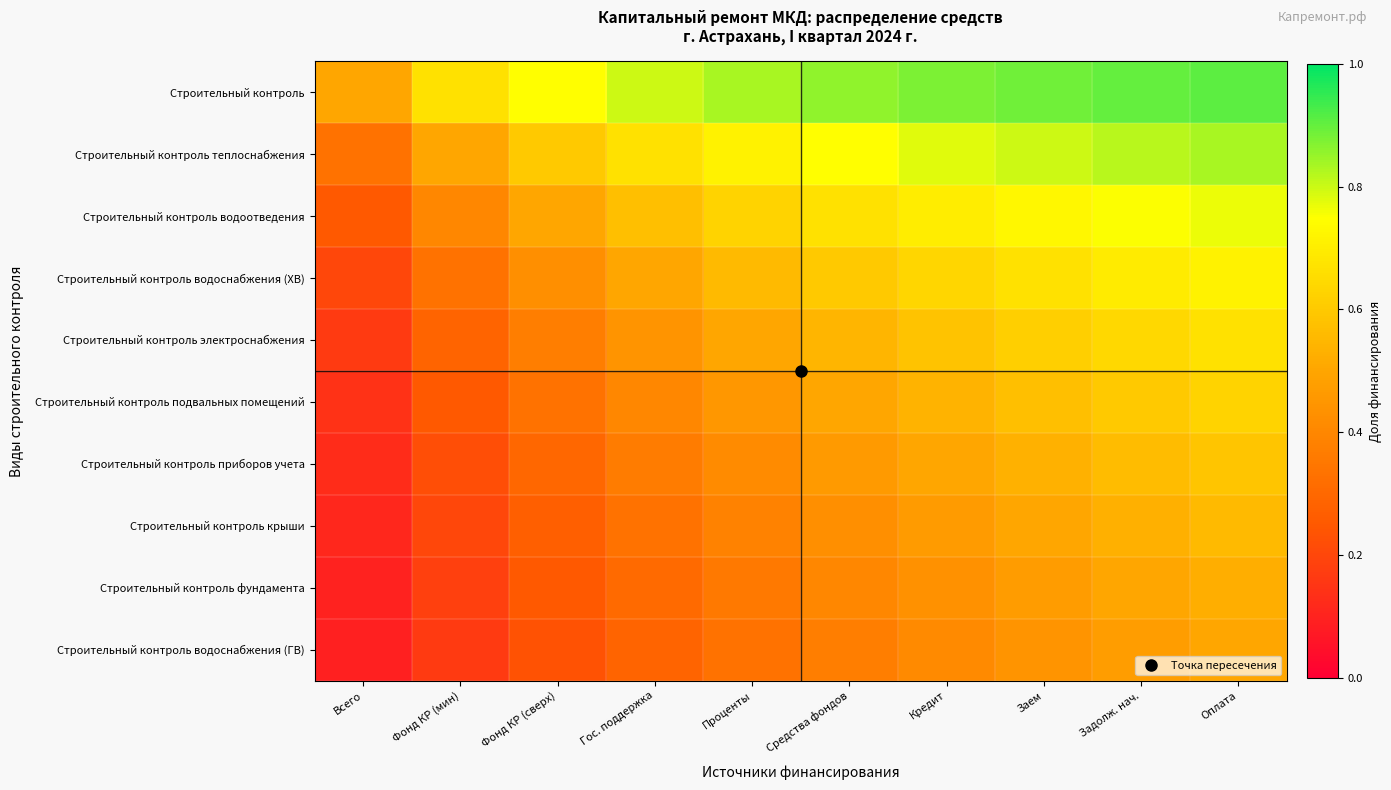

Reading left to right, list all the values displayed in this chart.

Строительный контроль: Всего=0.5	Фонд КР (мин)=0.7	Фонд КР (сверх)=0.7	Гос. поддержка=0.8	Проценты=0.8	Средства фондов=0.9	Кредит=0.9	Заем=0.9	Задолж. нач.=0.9	Оплата=0.9
Строительный контроль теплоснабжения: Всего=0.3	Фонд КР (мин)=0.5	Фонд КР (сверх)=0.6	Гос. поддержка=0.7	Проценты=0.7	Средства фондов=0.7	Кредит=0.8	Заем=0.8	Задолж. нач.=0.8	Оплата=0.8
Строительный контроль водоотведения: Всего=0.2	Фонд КР (мин)=0.4	Фонд КР (сверх)=0.5	Гос. поддержка=0.6	Проценты=0.6	Средства фондов=0.7	Кредит=0.7	Заем=0.7	Задолж. нач.=0.8	Оплата=0.8
Строительный контроль водоснабжения (ХВ): Всего=0.2	Фонд КР (мин)=0.3	Фонд КР (сверх)=0.4	Гос. поддержка=0.5	Проценты=0.6	Средства фондов=0.6	Кредит=0.6	Заем=0.7	Задолж. нач.=0.7	Оплата=0.7
Строительный контроль электроснабжения: Всего=0.2	Фонд КР (мин)=0.3	Фонд КР (сверх)=0.4	Гос. поддержка=0.4	Проценты=0.5	Средства фондов=0.5	Кредит=0.6	Заем=0.6	Задолж. нач.=0.6	Оплата=0.7
Строительный контроль подвальных помещений: Всего=0.1	Фонд КР (мин)=0.2	Фонд КР (сверх)=0.3	Гос. поддержка=0.4	Проценты=0.5	Средства фондов=0.5	Кредит=0.5	Заем=0.6	Задолж. нач.=0.6	Оплата=0.6
Строительный контроль приборов учета: Всего=0.1	Фонд КР (мин)=0.2	Фонд КР (сверх)=0.3	Гос. поддержка=0.4	Проценты=0.4	Средства фондов=0.5	Кредит=0.5	Заем=0.5	Задолж. нач.=0.6	Оплата=0.6
Строительный контроль крыши: Всего=0.1	Фонд КР (мин)=0.2	Фонд КР (сверх)=0.3	Гос. поддержка=0.3	Проценты=0.4	Средства фондов=0.4	Кредит=0.5	Заем=0.5	Задолж. нач.=0.5	Оплата=0.6
Строительный контроль фундамента: Всего=0.1	Фонд КР (мин)=0.2	Фонд КР (сверх)=0.2	Гос. поддержка=0.3	Проценты=0.4	Средства фондов=0.4	Кредит=0.4	Заем=0.5	Задолж. нач.=0.5	Оплата=0.5
Строительный контроль водоснабжения (ГВ): Всего=0.1	Фонд КР (мин)=0.2	Фонд КР (сверх)=0.2	Гос. поддержка=0.3	Проценты=0.3	Средства фондов=0.4	Кредит=0.4	Заем=0.4	Задолж. нач.=0.5	Оплата=0.5